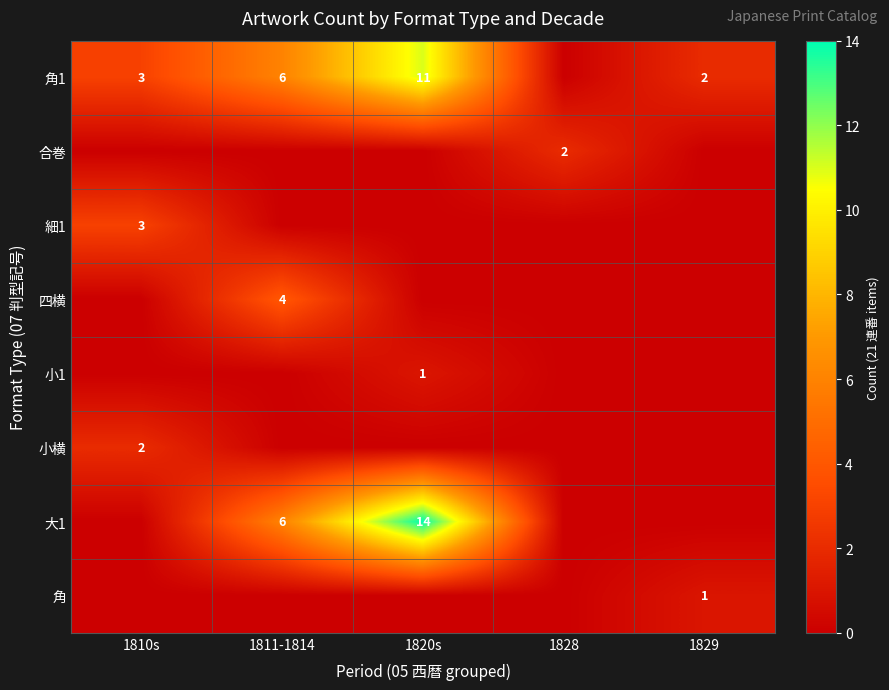

True or false: 細1 has a value of 1 at 1810s.

False